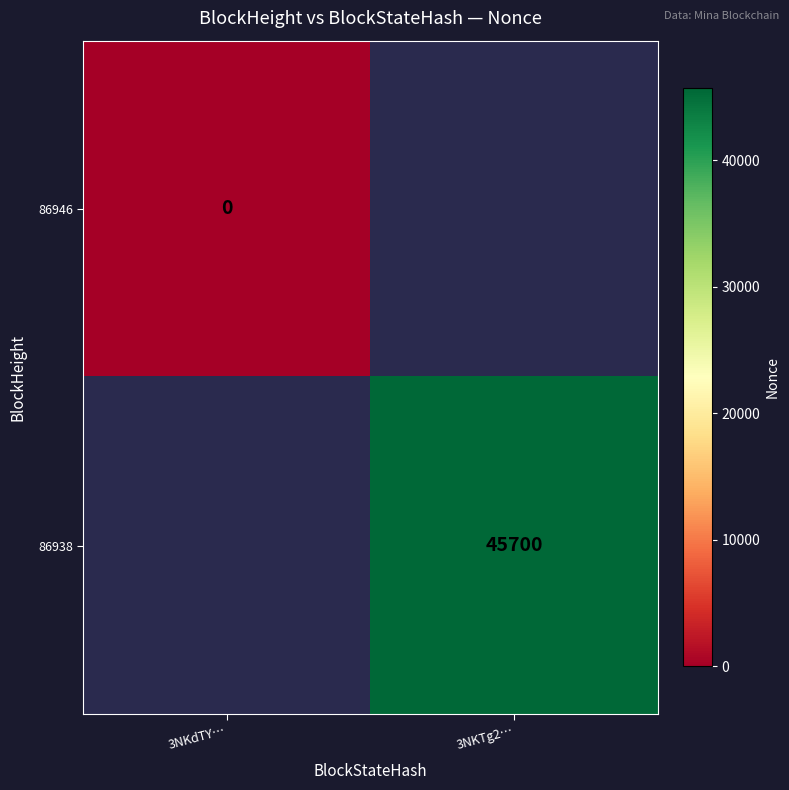

Which category has the highest value across all series?

3NKTg2…